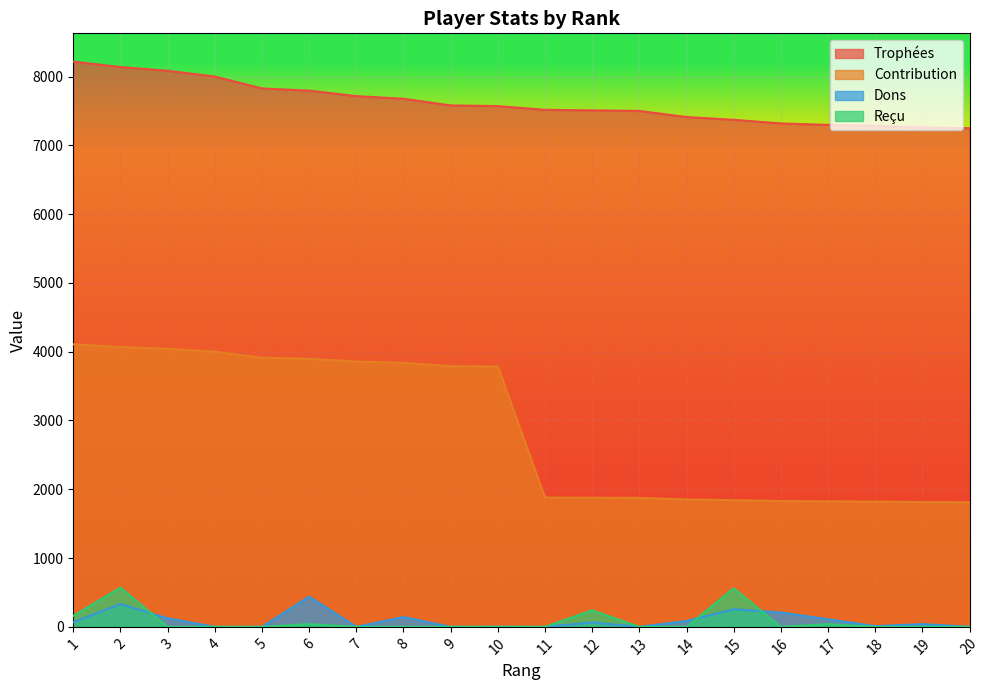

Is it true that Reçu equals 160 at 1?

True